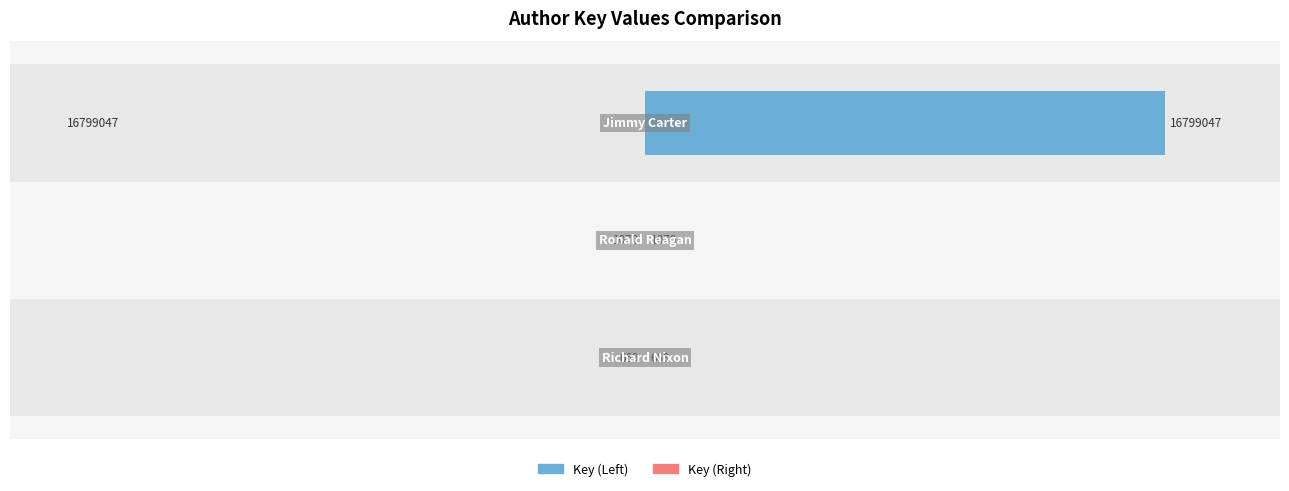

The value of Key (Left) at 2 is 45.0. True or false?

True